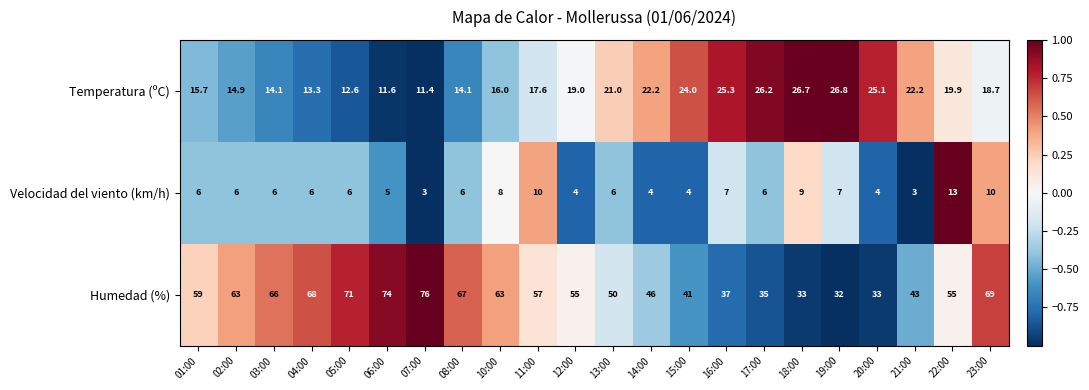

How many categories are shown in the chart?

22